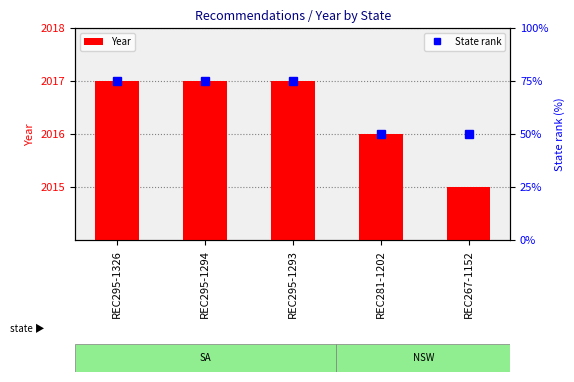

What is the label of the 5th bar from the right?

REC295-1326